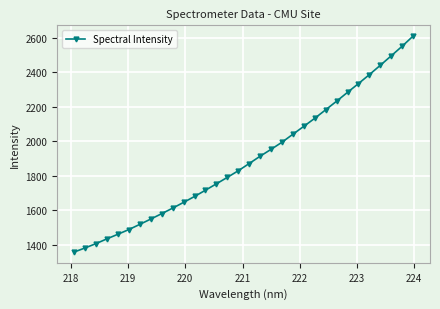

What is the value of the 13th point from the left?

1716.9